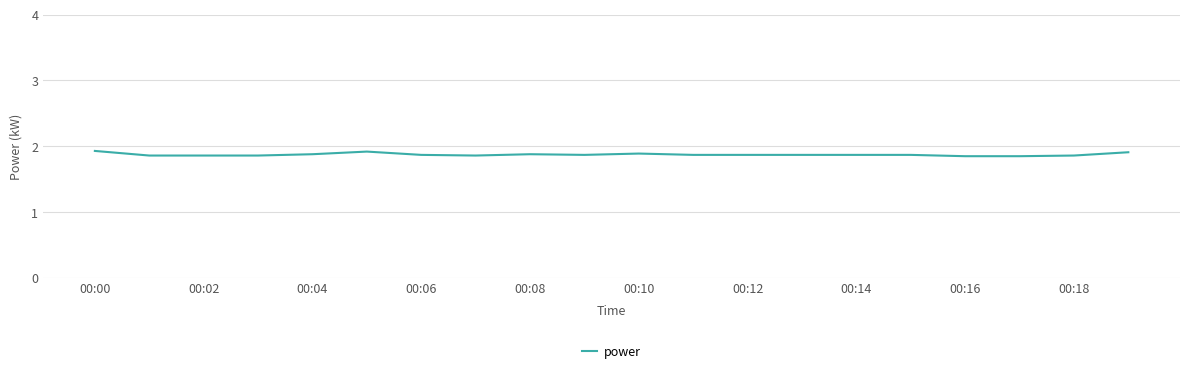

The value at 00:06 is 1.9. True or false?

True